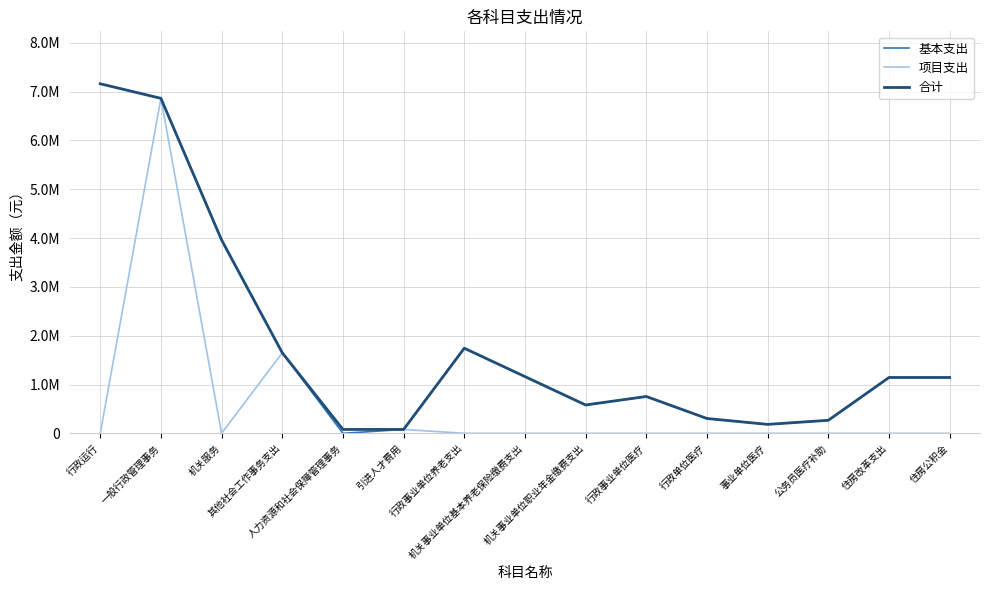

Reading right to left, what are all the values shown in this chart?

基本支出: 1143588.8	1143588.8	267192.0	183552.4	303834.4	754578.8	581011.0	1162021.9	1743032.9	80000.0	0.0	1650000.0	3960076.0	6860000.0	7158386.0
项目支出: 0.0	0.0	0.0	0.0	0.0	0.0	0.0	0.0	0.0	80000.0	80000.0	1650000.0	0.0	6860000.0	0.0
合计: 1143588.8	1143588.8	267192.0	183552.4	303834.4	754578.8	581011.0	1162021.9	1743032.9	80000.0	80000.0	1650000.0	3960076.0	6860000.0	7158386.0